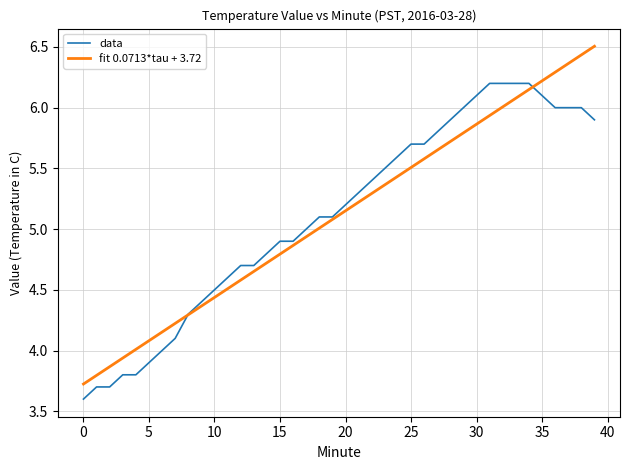

Which series has the largest range (max minus min)?

fit 0.0713*tau + 3.72